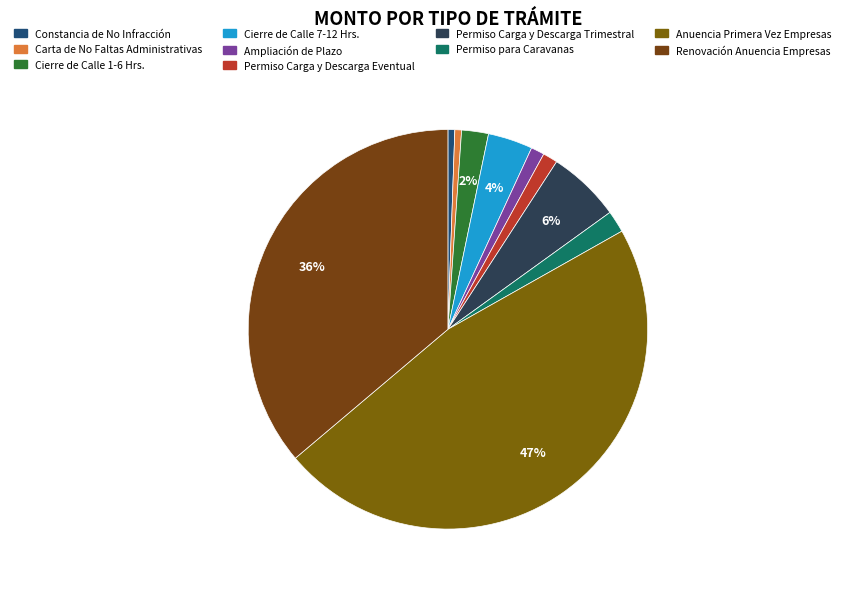

Does Carta de No Faltas Administrativas account for over 50% of the chart?

No